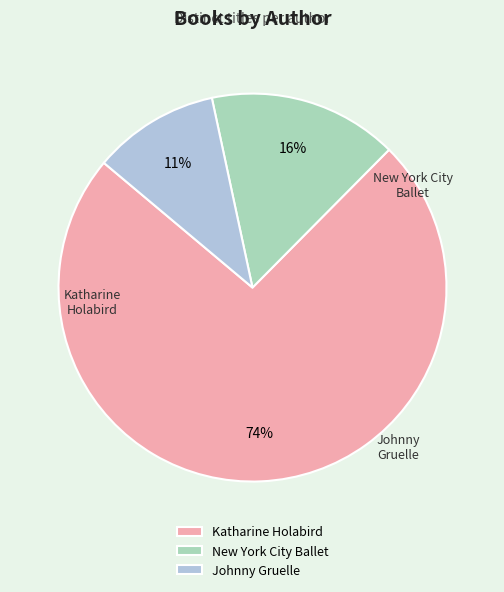

Rank the categories by value from lowest to highest.

Johnny Gruelle, New York City Ballet, Katharine Holabird